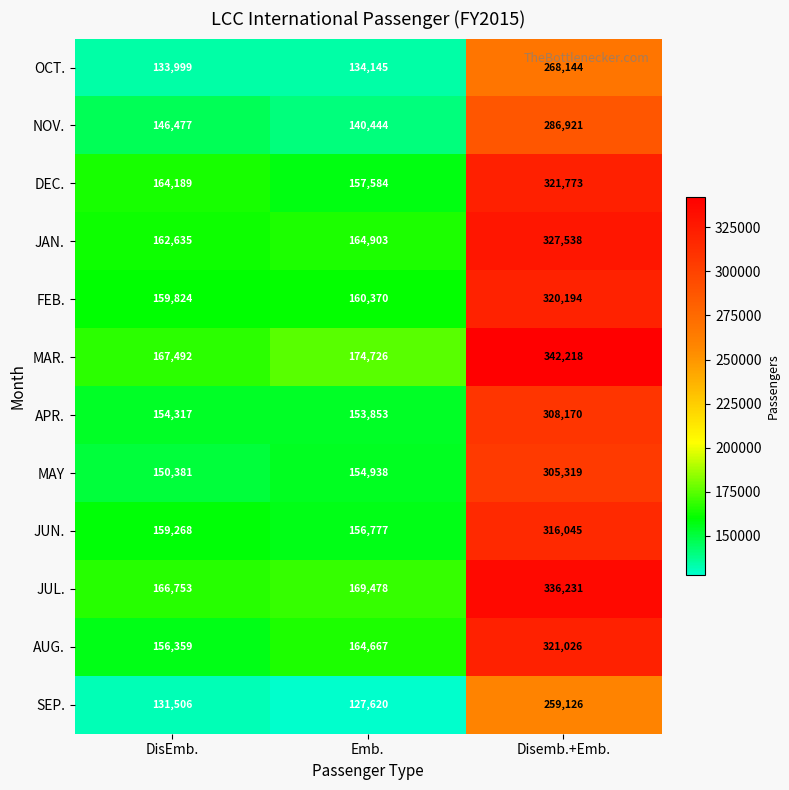

List the series in order of their peak value, lowest first.

SEP., OCT., NOV., MAY, APR., JUN., FEB., AUG., DEC., JAN., JUL., MAR.